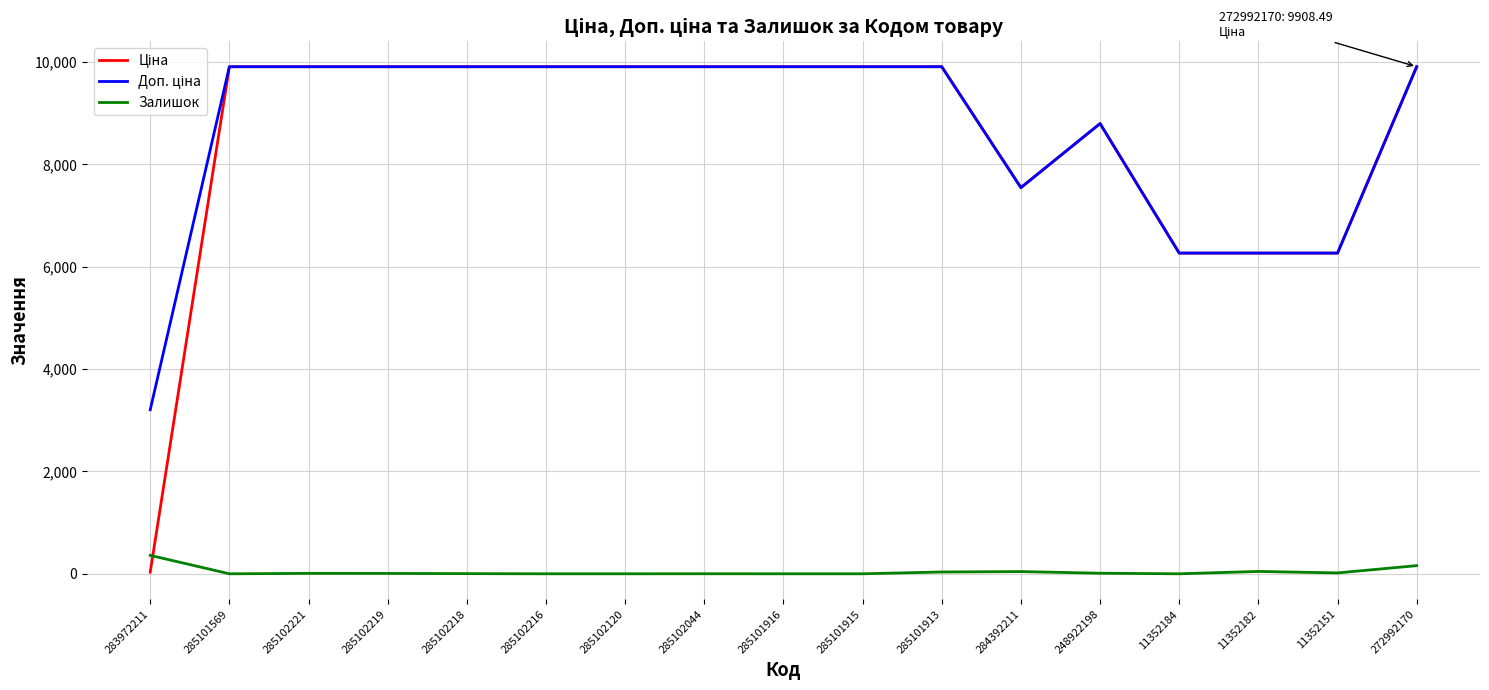

True or false: Залишок has a value of 0.0 at 285101916.

True